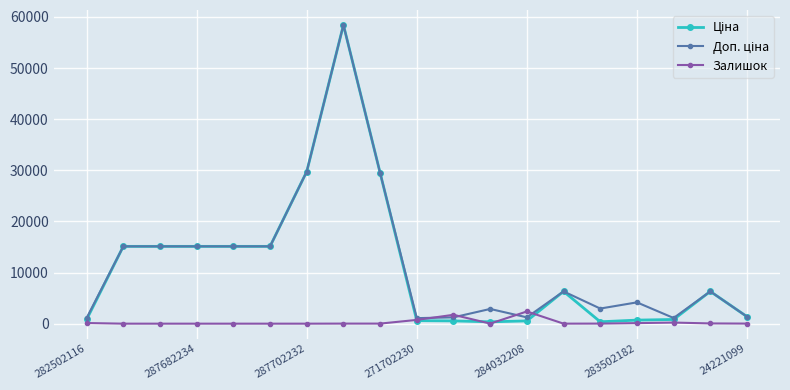

True or false: Залишок has more than 0 points higher than both neighbors.

True